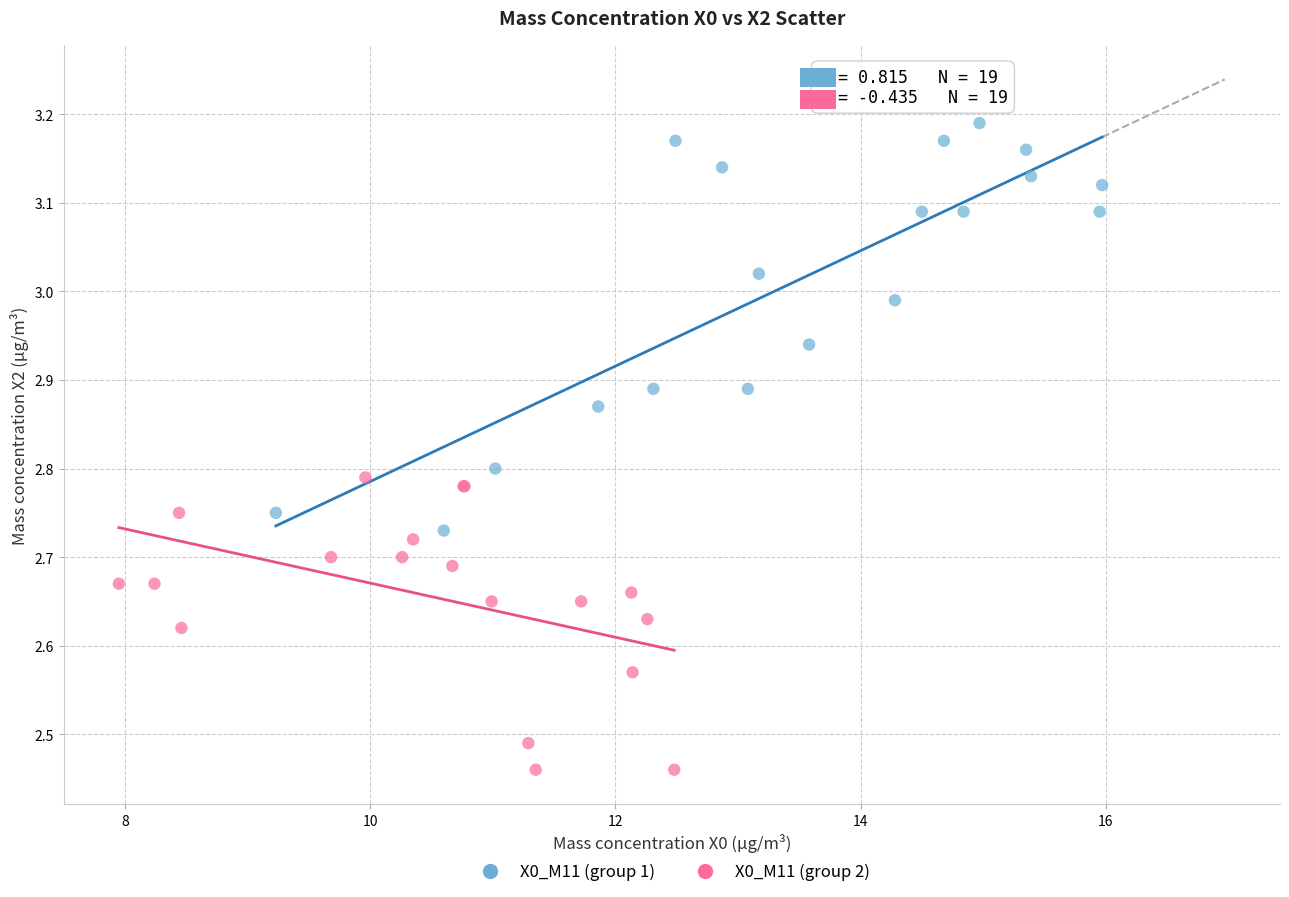

Which series reaches the maximum Y coordinate?

X0_M11 (group 1)